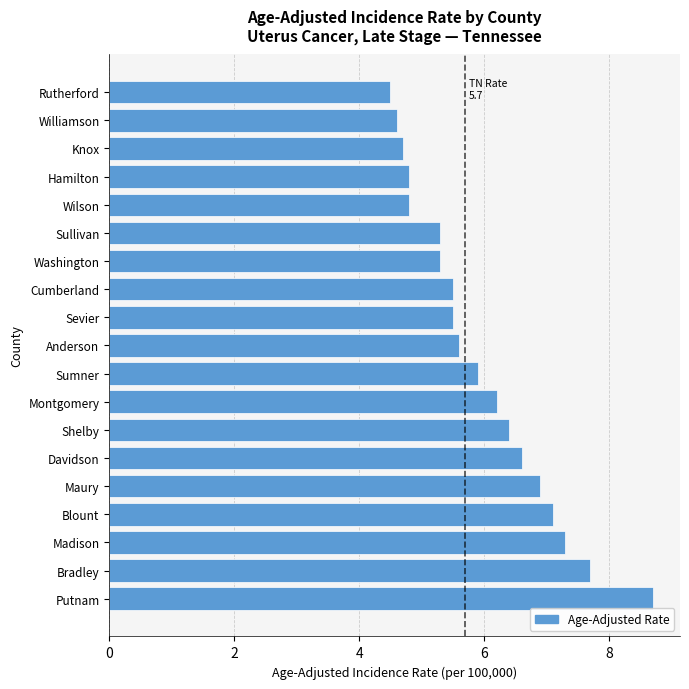

Reading bottom to top, extract all data points from this chart.

Putnam=8.7	Bradley=7.7	Madison=7.3	Blount=7.1	Maury=6.9	Davidson=6.6	Shelby=6.4	Montgomery=6.2	Sumner=5.9	Anderson=5.6	Sevier=5.5	Cumberland=5.5	Washington=5.3	Sullivan=5.3	Wilson=4.8	Hamilton=4.8	Knox=4.7	Williamson=4.6	Rutherford=4.5